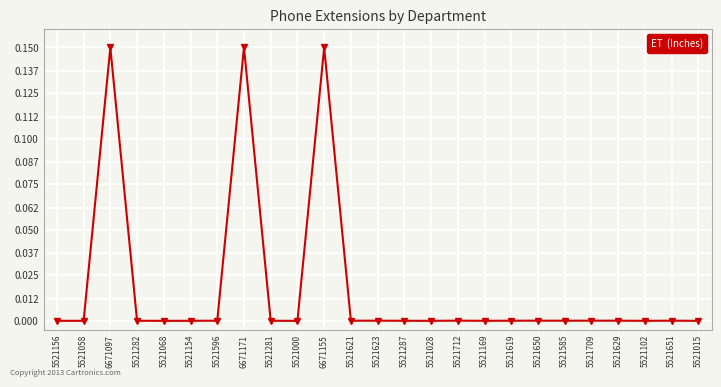

True or false: the data shows 0.0 at 5521650.

True